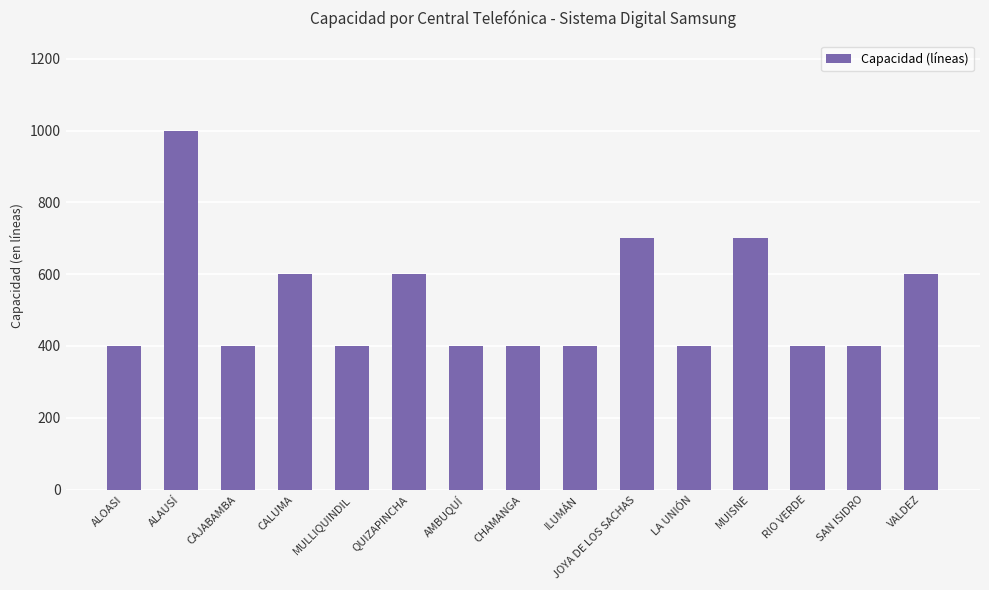

Which label corresponds to the largest value in the chart?

ALAUSÍ